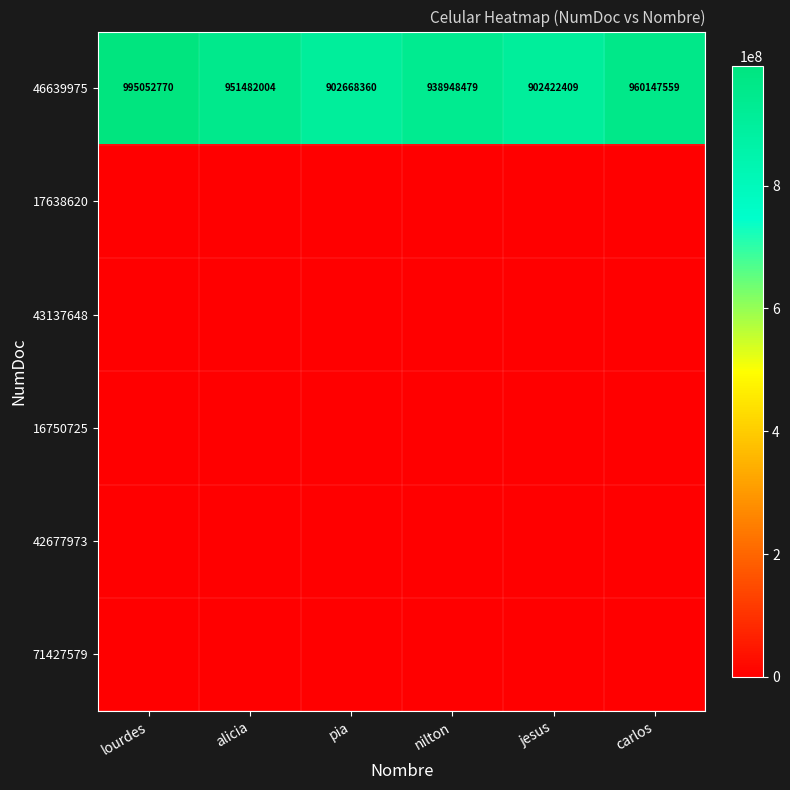

What is the spread (max minus min) of values at carlos?

960147559